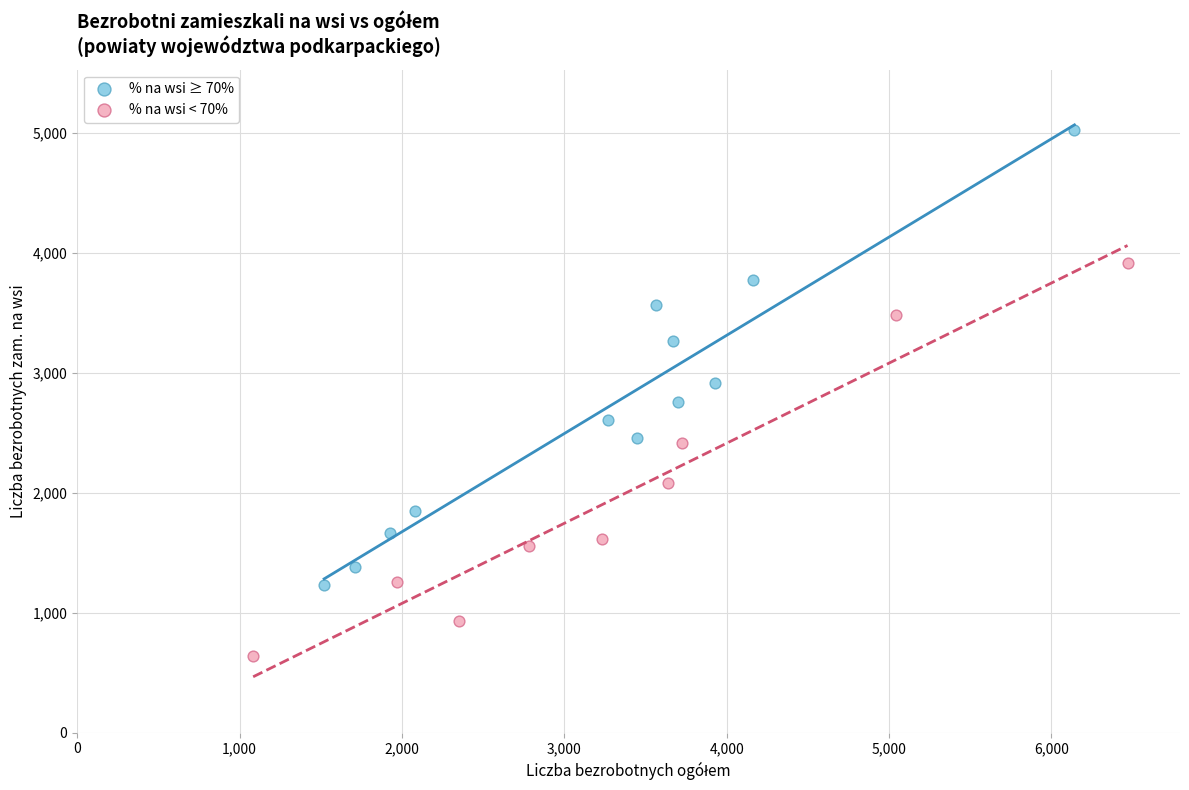

Which series contains the lowest Y value?

% na wsi < 70%